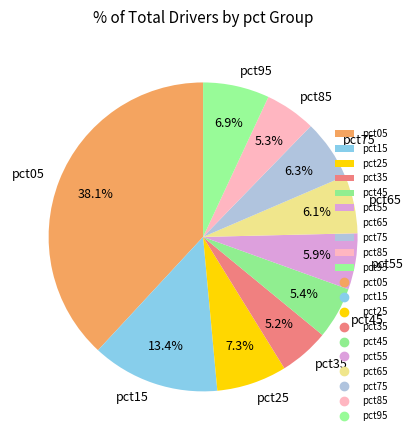

Which slice is the largest?

pct05